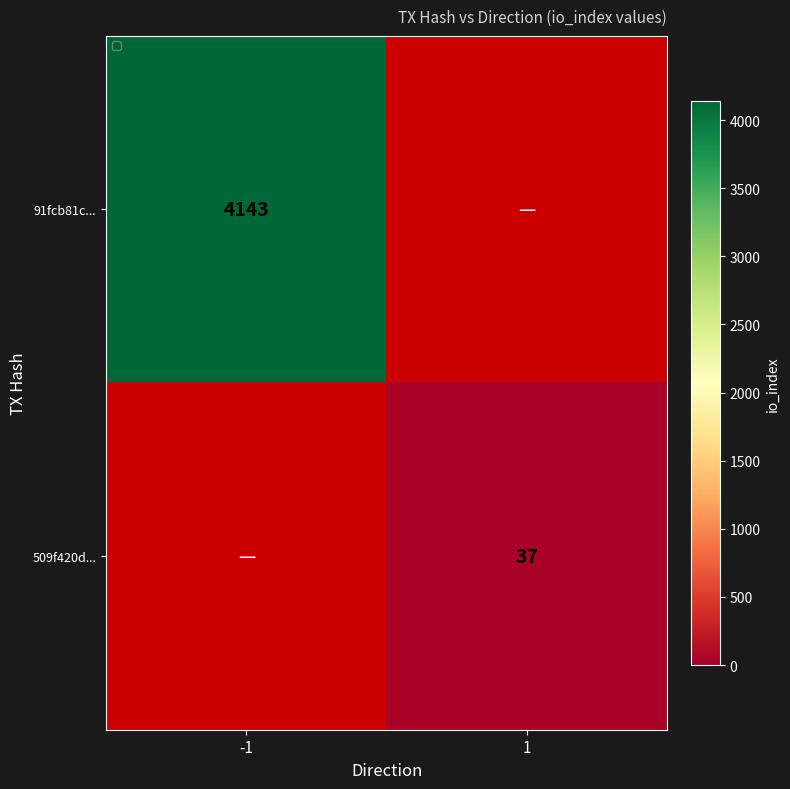

The 509f420d... series shows 37 at 1. True or false?

True